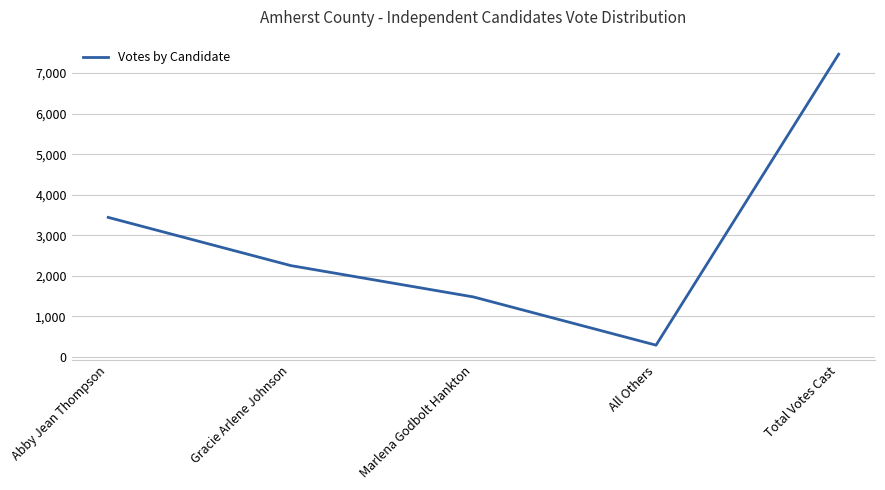

Is it true that the value at All Others is 291?

True